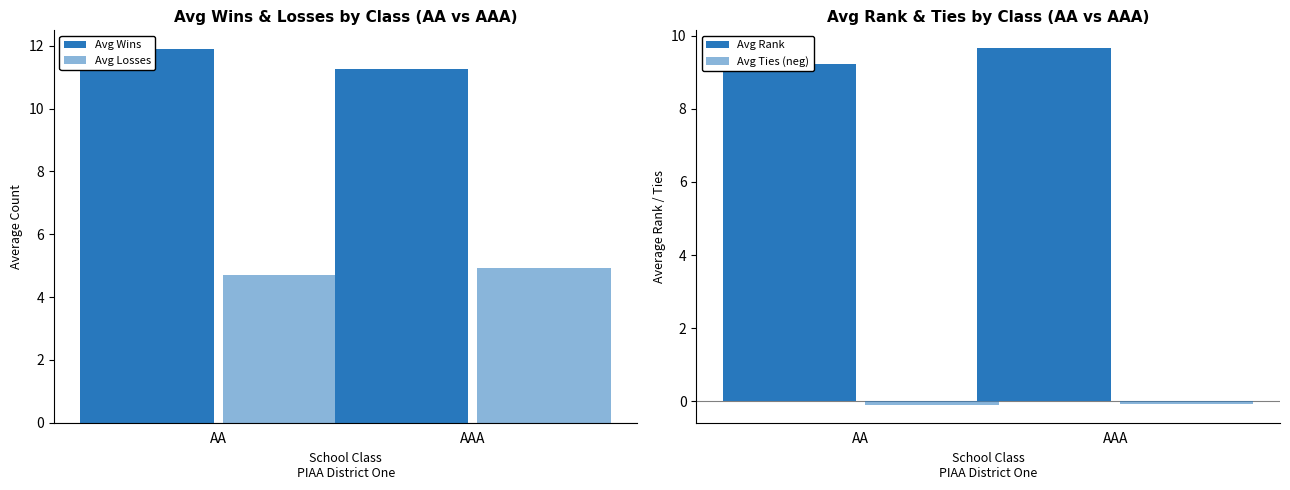

The Avg Losses series shows 4.9 at AAA. True or false?

True